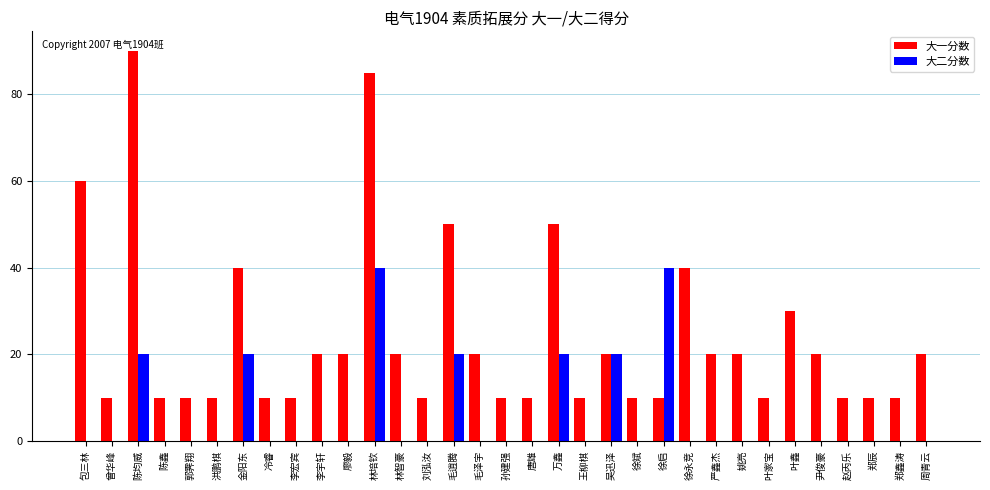

Which series has the largest total across all categories?

大一分数